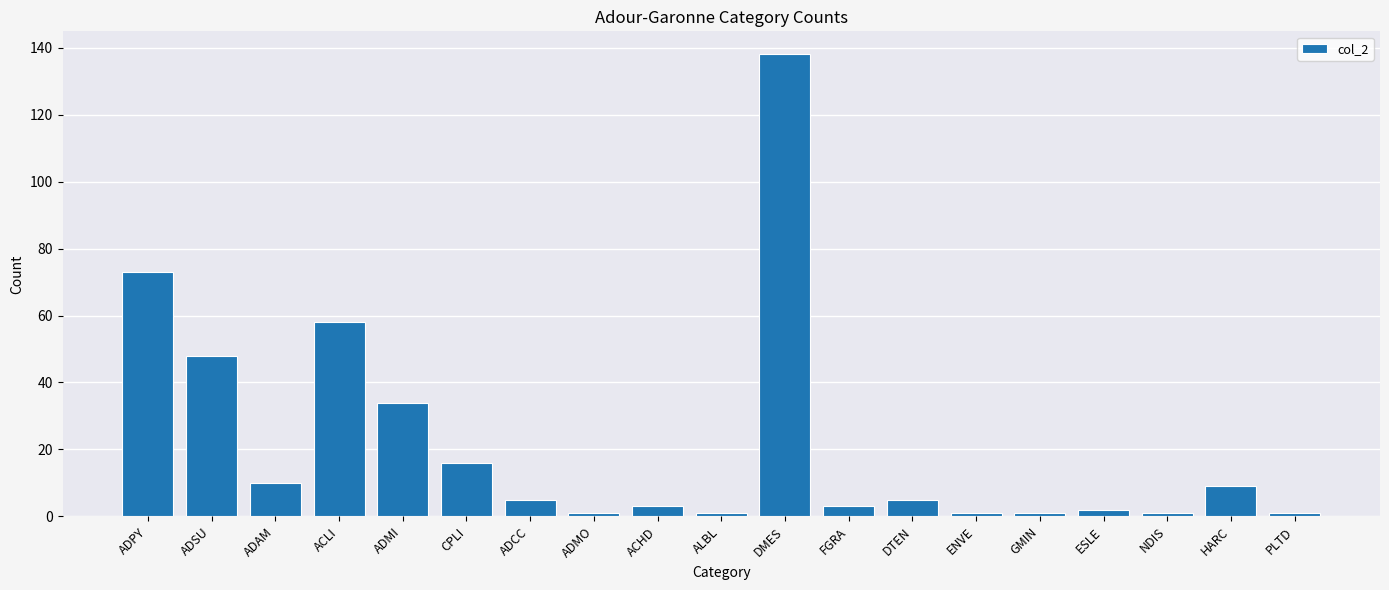

What position from the left is ACLI?

4